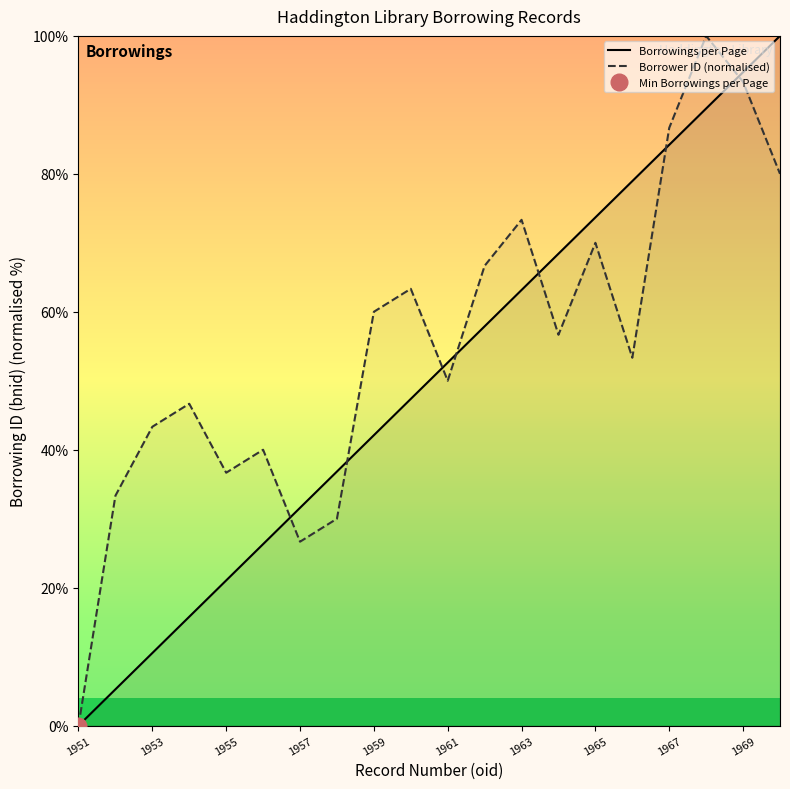

Is it true that Borrower ID (normalised) equals 43.3 at 1953?

True